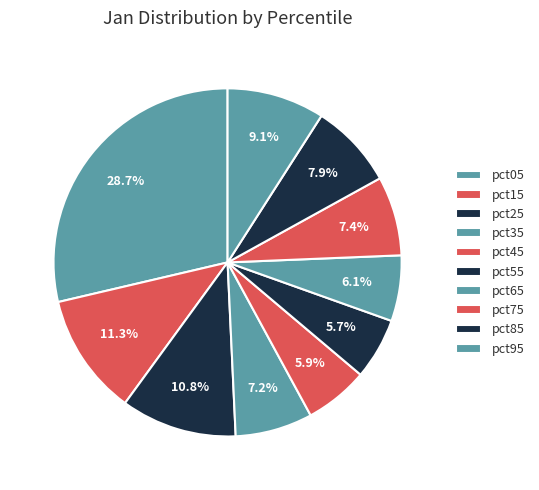

Is there a majority slice in this chart?

No